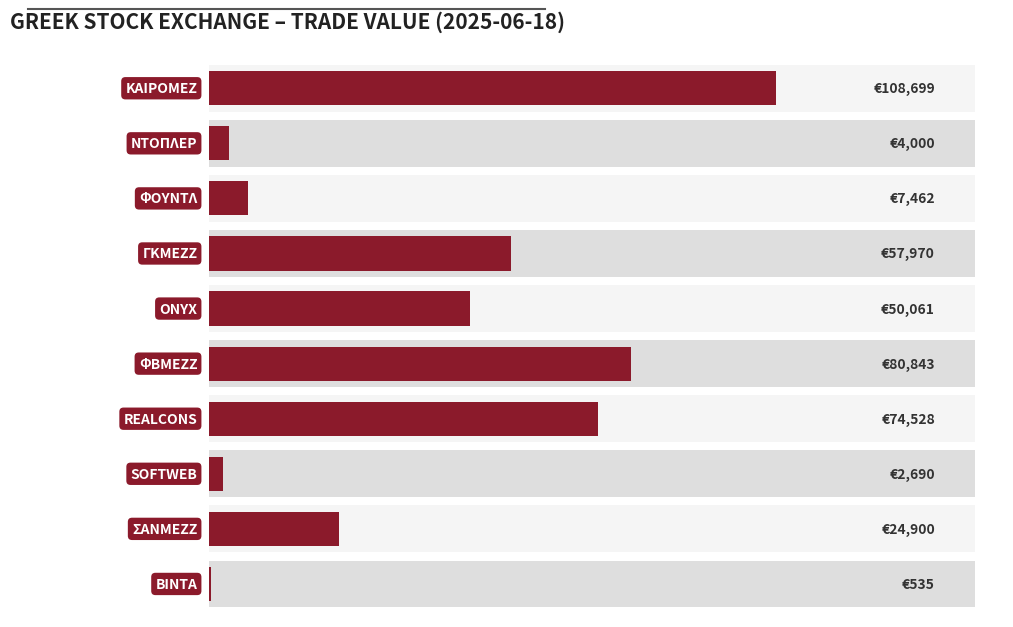

Are the bars grouped side by side (vs. stacked)?

No